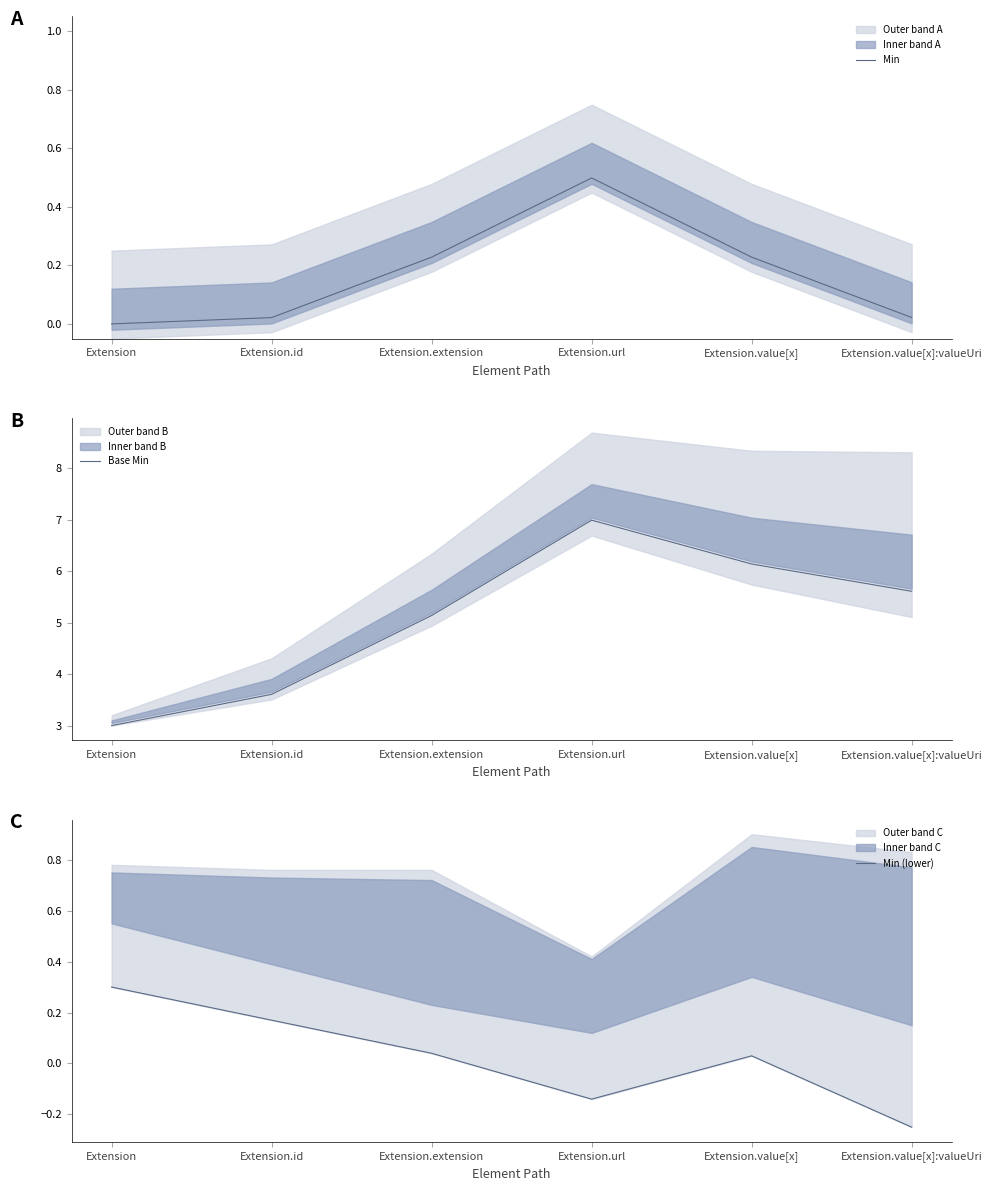

What is the difference between the maximum and minimum values in the Min (lower) series?

0.6